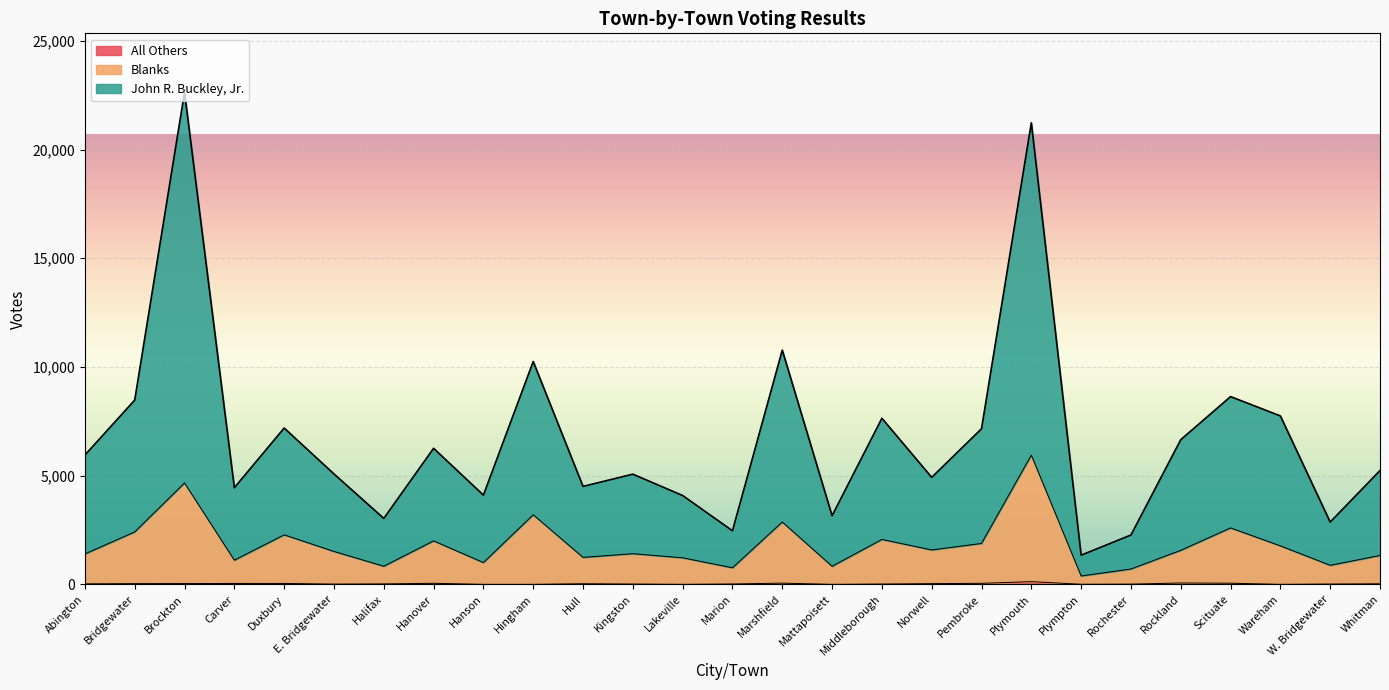

What is the sum of the Blanks values at Kingston and Hingham?

4611